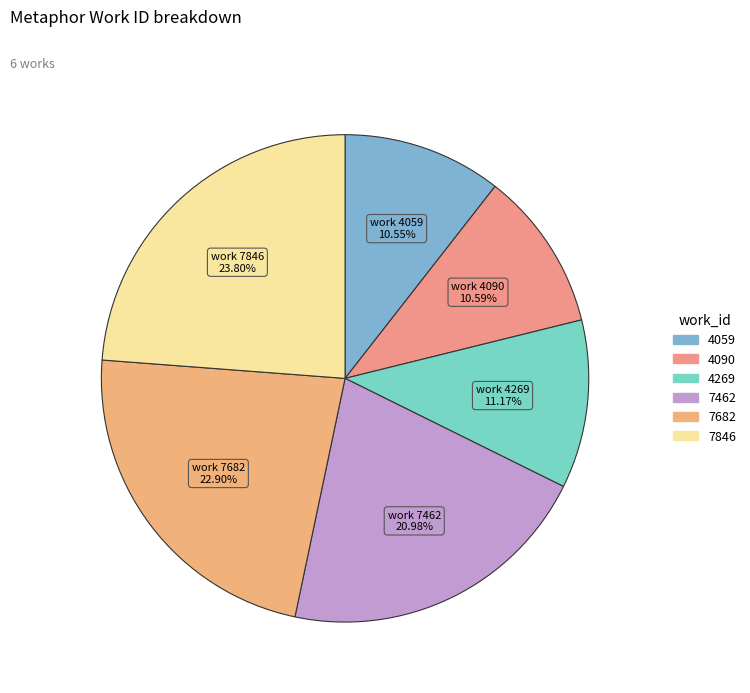

Does 7462 represent more than half of the total?

No